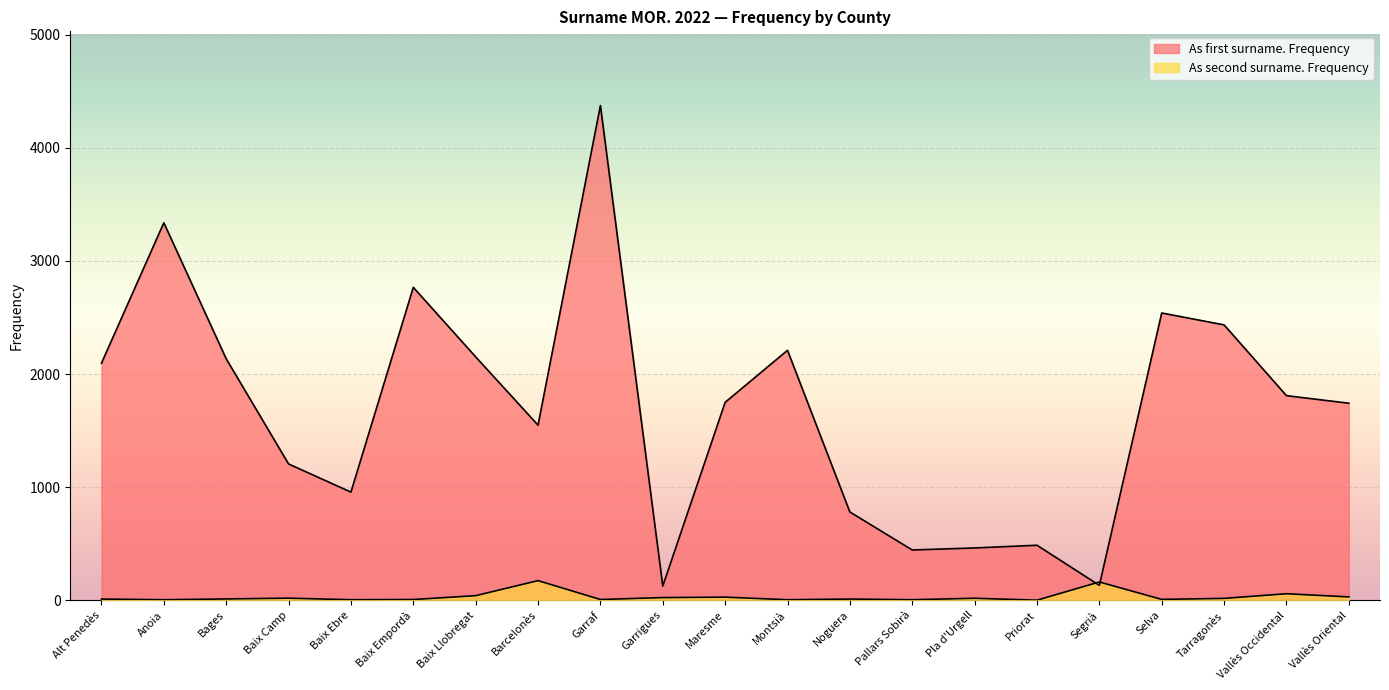

What is the sum of the As first surname. Frequency values at Vallès Occidental and Pallars Sobirà?

2253